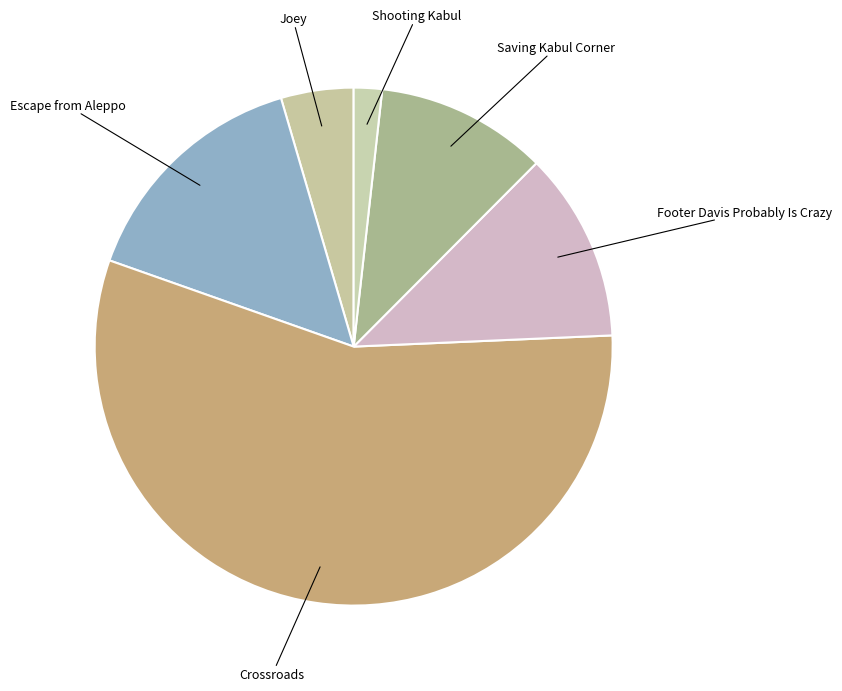

Count the number of slices in the pie.

6